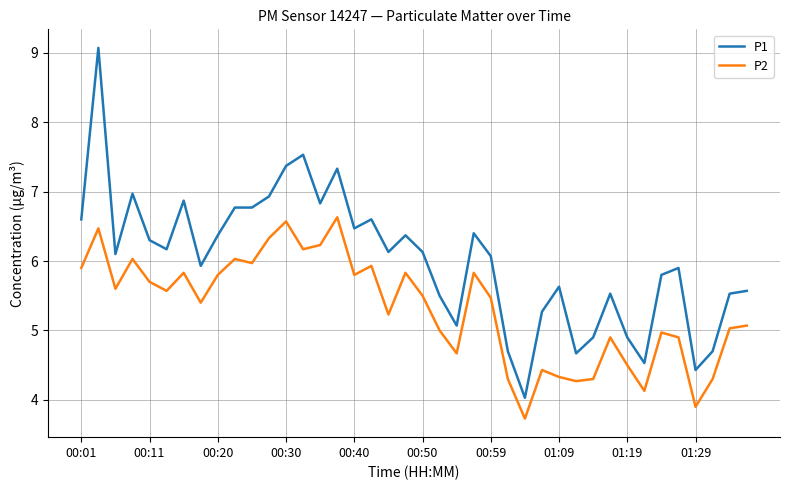

List the series in order of their overall mean, highest first.

P1, P2